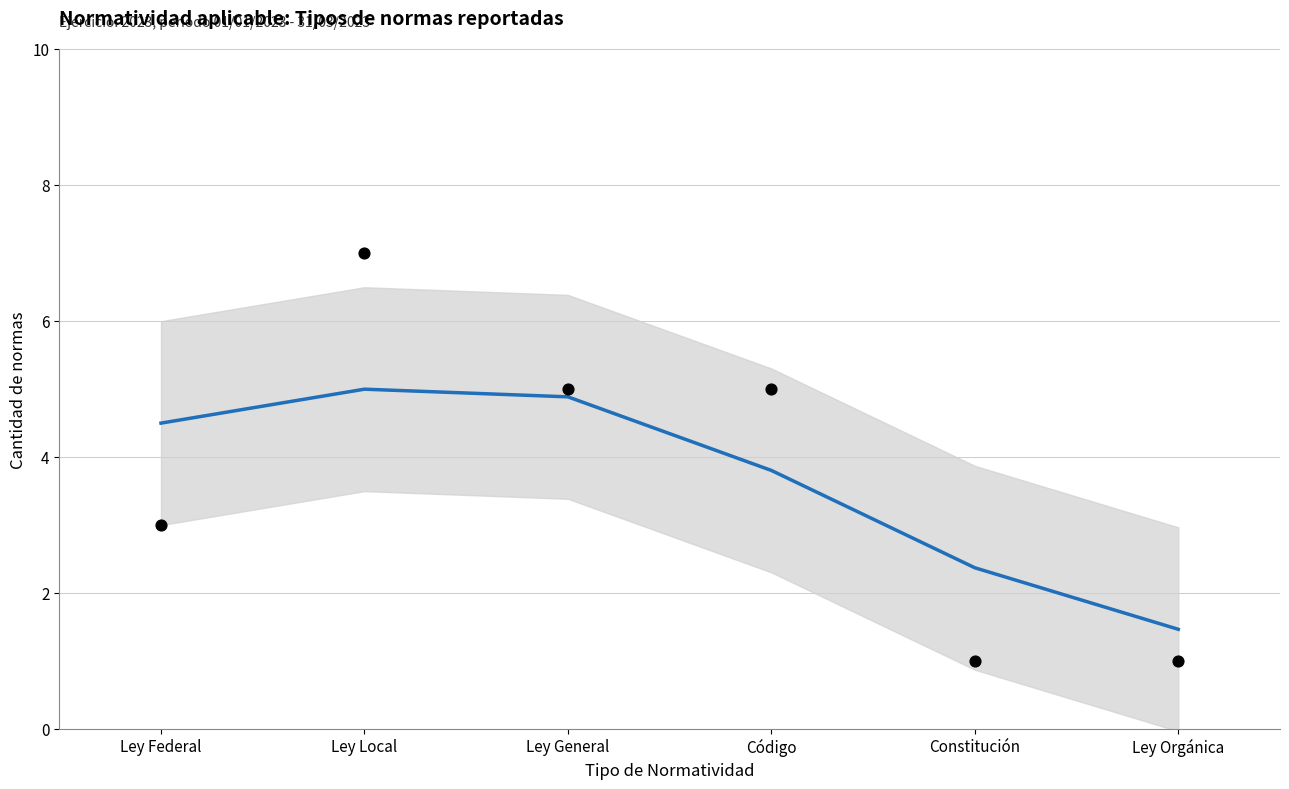

Is the value of Trend at Código greater than the value of Normas por tipo at Código?

No